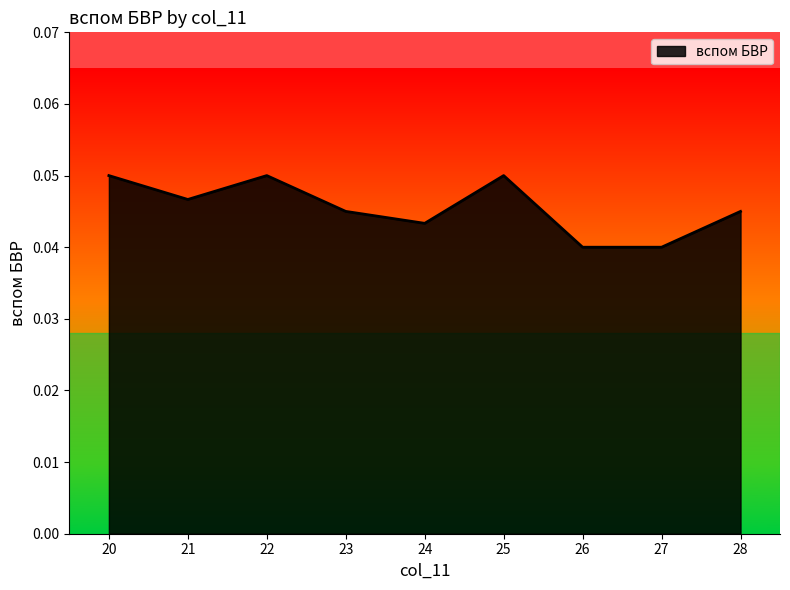

True or false: the data shows 0.1 at 27.

False